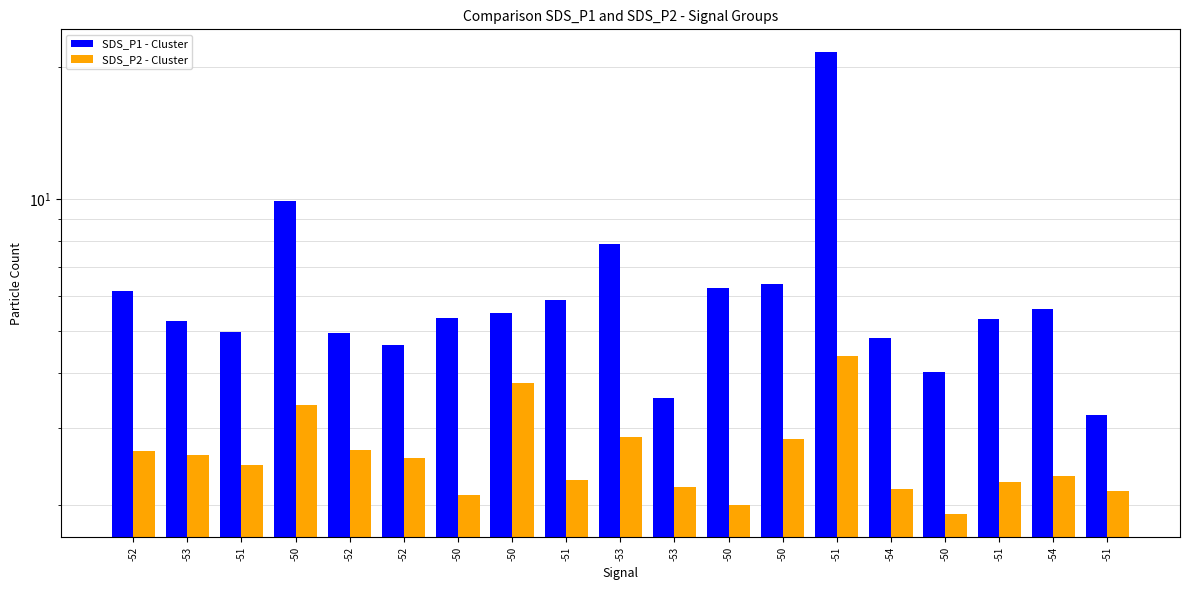

What is the maximum value shown in the chart?

21.6